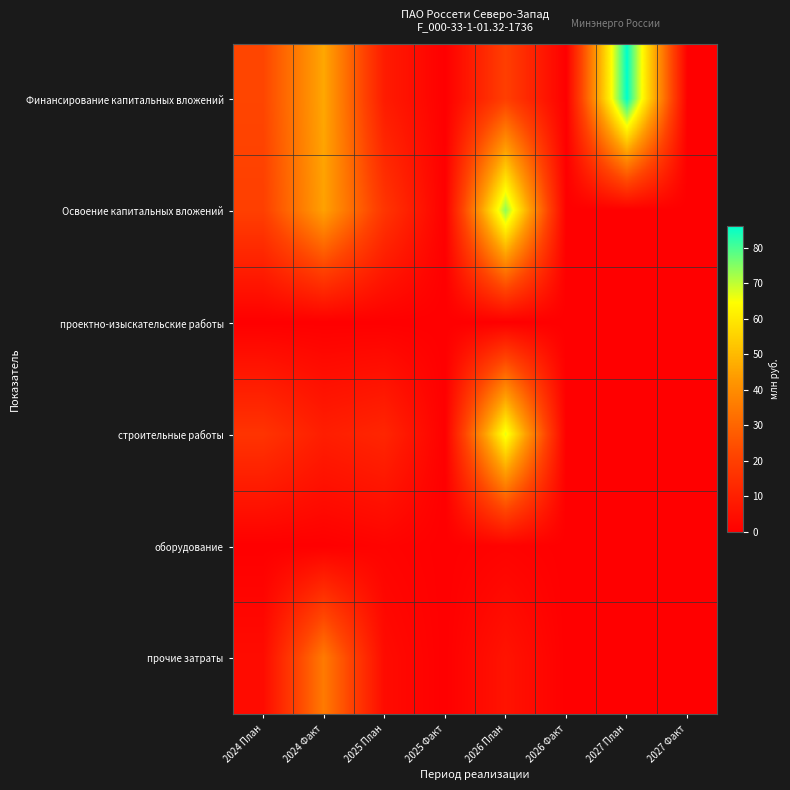

Reading left to right, list all the values displayed in this chart.

Финансирование капитальных вложений: 2024 План=22.0	2024 Факт=46.2	2025 План=8.8	2025 Факт=0.0	2026 План=19.9	2026 Факт=0.0	2027 План=86.2	2027 Факт=0.0
Освоение капитальных вложений: 2024 План=20.2	2024 Факт=44.9	2025 План=17.0	2025 Факт=0.0	2026 План=74.2	2026 Факт=0.0	2027 План=0.0	2027 Факт=0.0
проектно-изыскательские работы: 2024 План=0.0	2024 Факт=0.0	2025 План=0.0	2025 Факт=0.0	2026 План=0.0	2026 Факт=0.0	2027 План=0.0	2027 Факт=0.0
строительные работы: 2024 План=16.5	2024 Факт=9.6	2025 План=12.0	2025 Факт=0.0	2026 План=66.8	2026 Факт=0.0	2027 План=0.0	2027 Факт=0.0
оборудование: 2024 План=0.0	2024 Факт=0.0	2025 План=1.3	2025 Факт=0.0	2026 План=1.1	2026 Факт=0.0	2027 План=0.0	2027 Факт=0.0
прочие затраты: 2024 План=3.7	2024 Факт=35.4	2025 План=3.7	2025 Факт=0.0	2026 План=6.2	2026 Факт=0.0	2027 План=0.0	2027 Факт=0.0